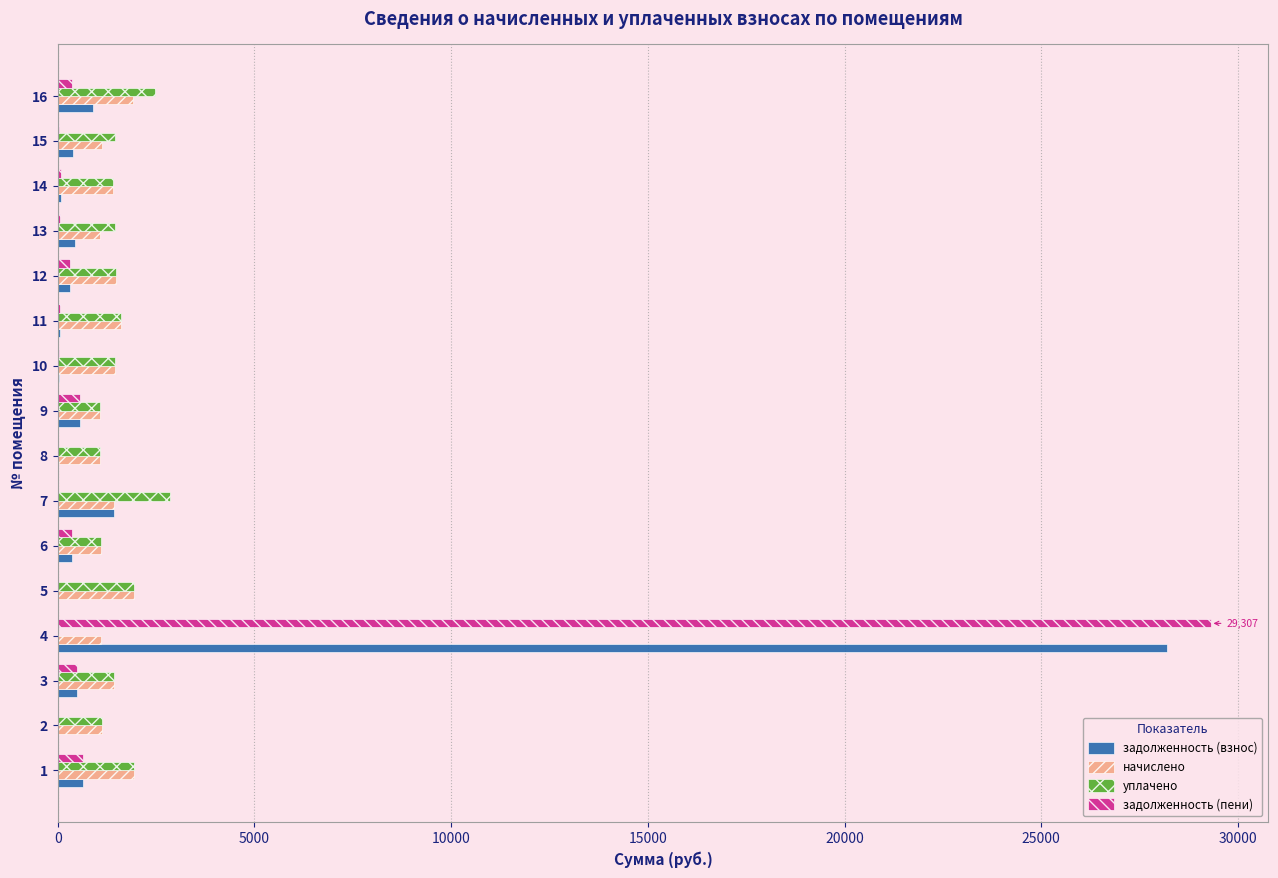

At which category is the sum across all series the highest?

4